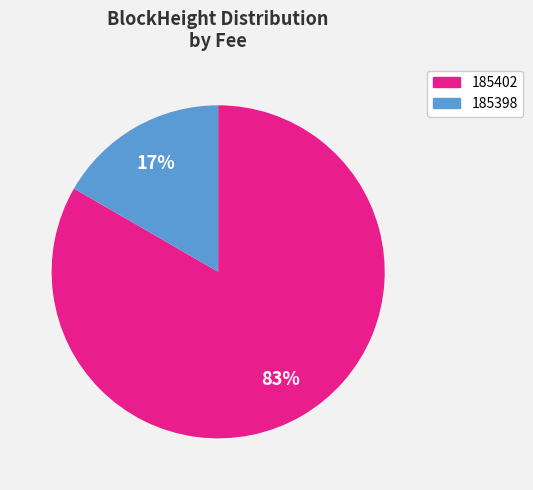

Combined, do 185398 and 185402 account for over 50%?

Yes